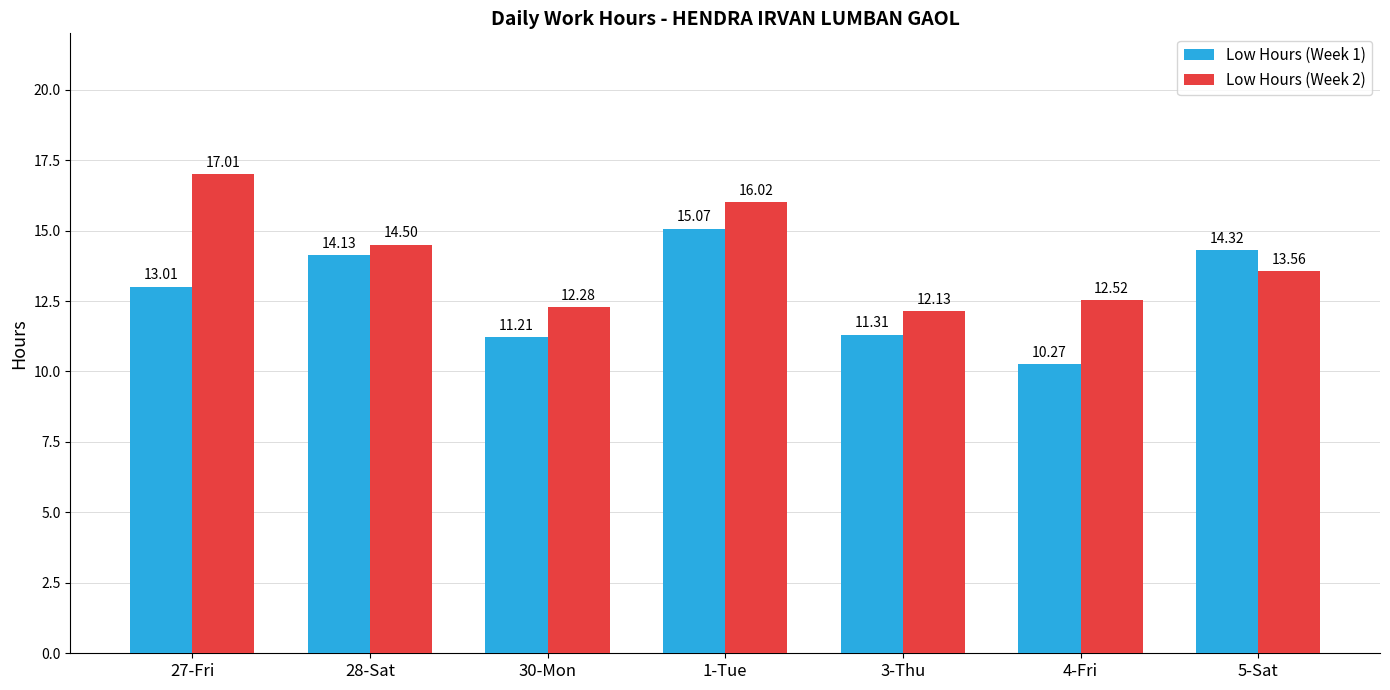

The value of Low Hours (Week 2) at 28-Sat is 14.5. True or false?

True